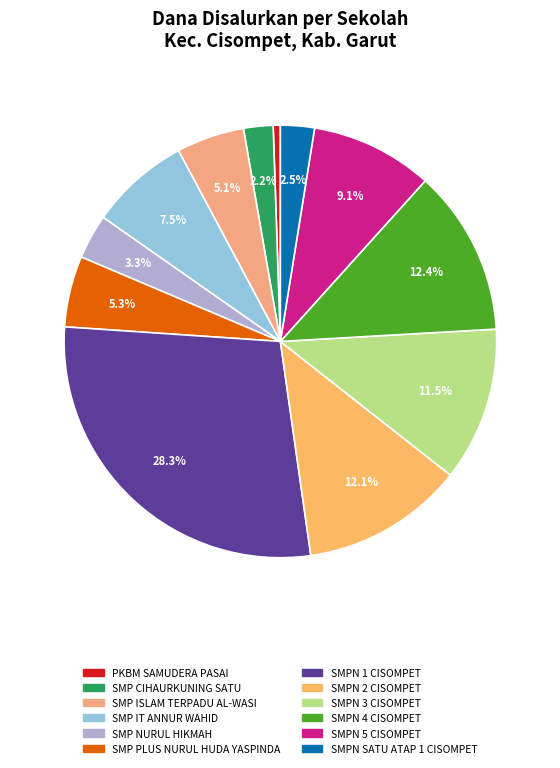

To the nearest percent, what percentage of the pie is PKBM SAMUDERA PASAI?

1%